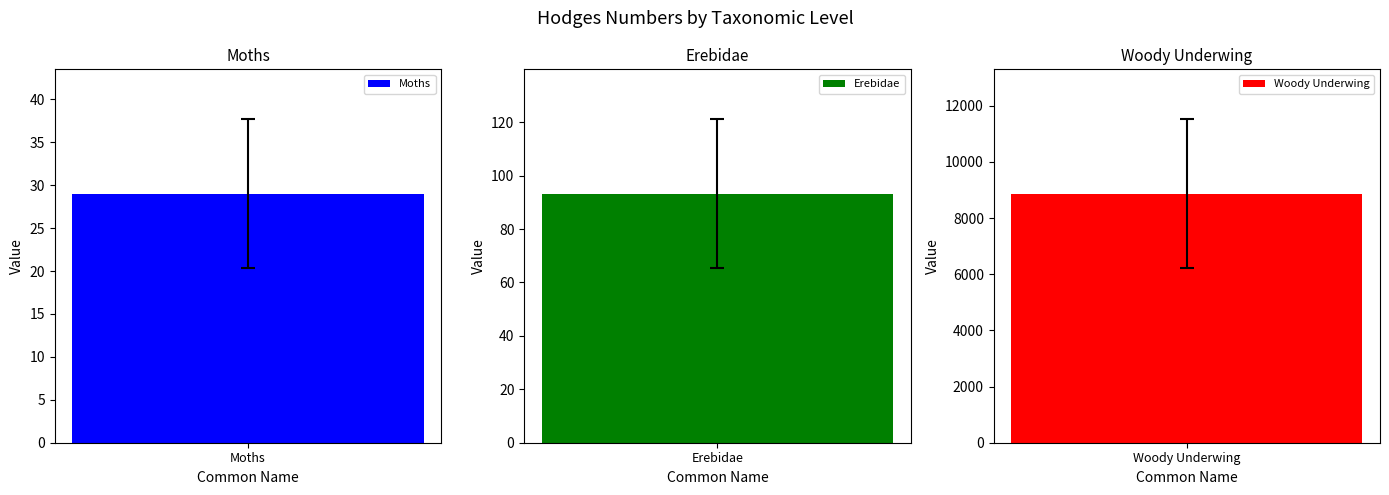

What is the difference between the values at Erebidae and Moths?

64.2